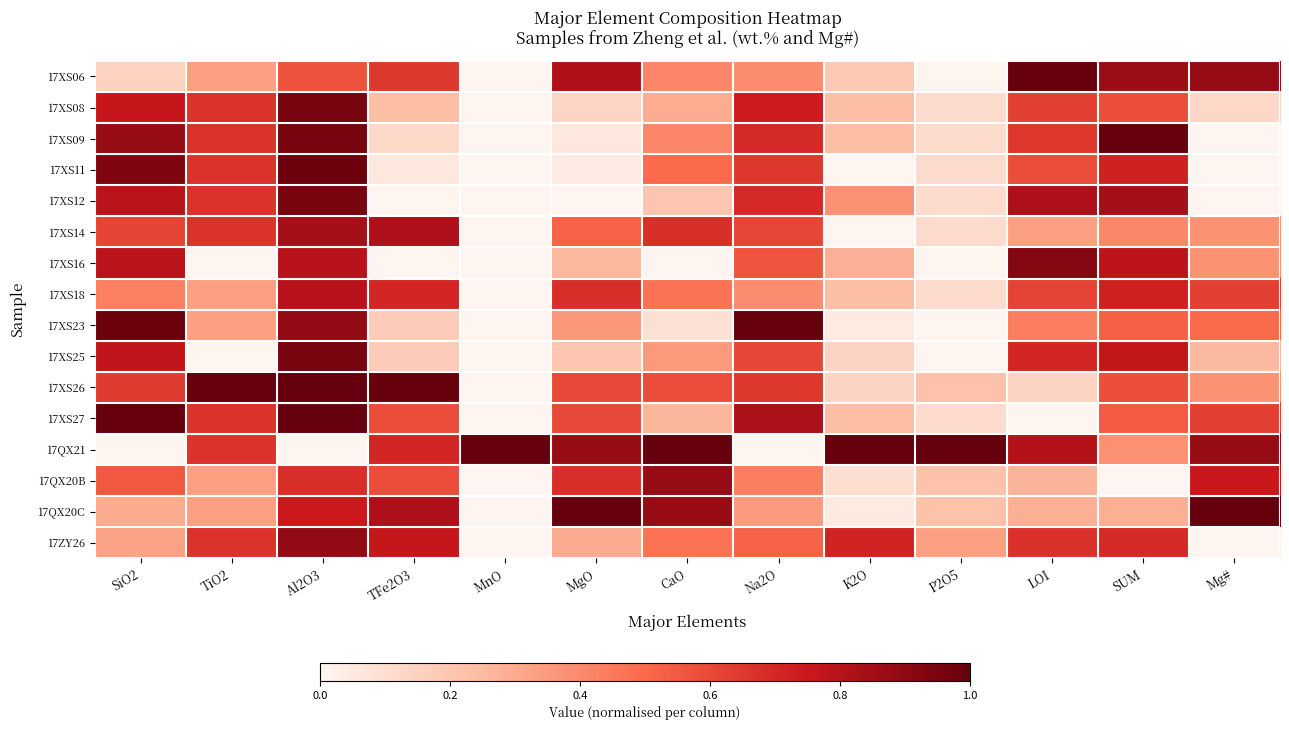

List the series in order of their peak value, lowest first.

17XS18, 17XS14, 17QX20B, 17ZY26, 17XS16, 17XS08, 17XS12, 17XS25, 17XS11, 17XS06, 17XS09, 17XS23, 17XS26, 17XS27, 17QX21, 17QX20C